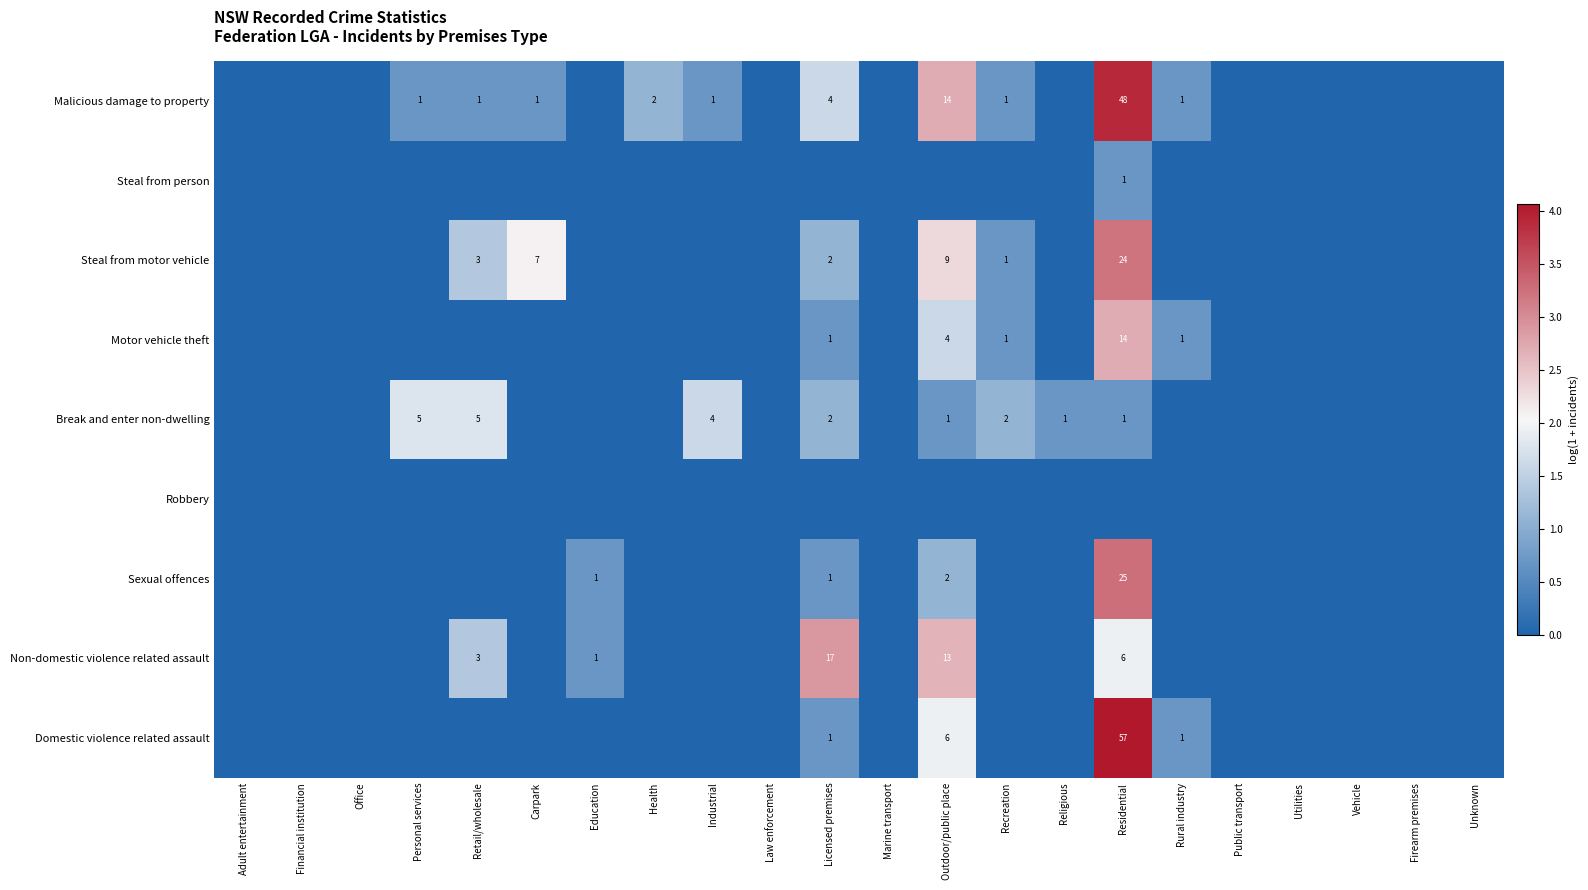

The Break and enter non-dwelling series shows 5 at Retail/wholesale. True or false?

True